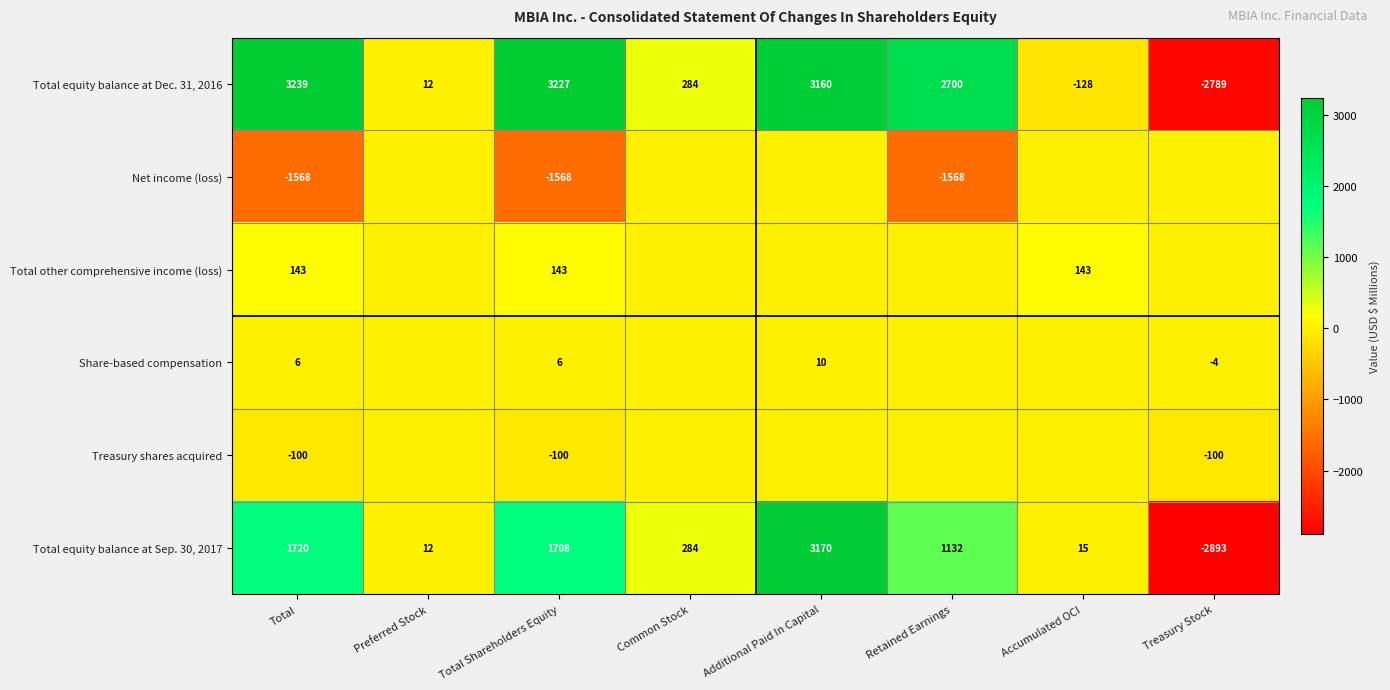

At which label does Total equity balance at Dec. 31, 2016 first exceed 2700?

Total